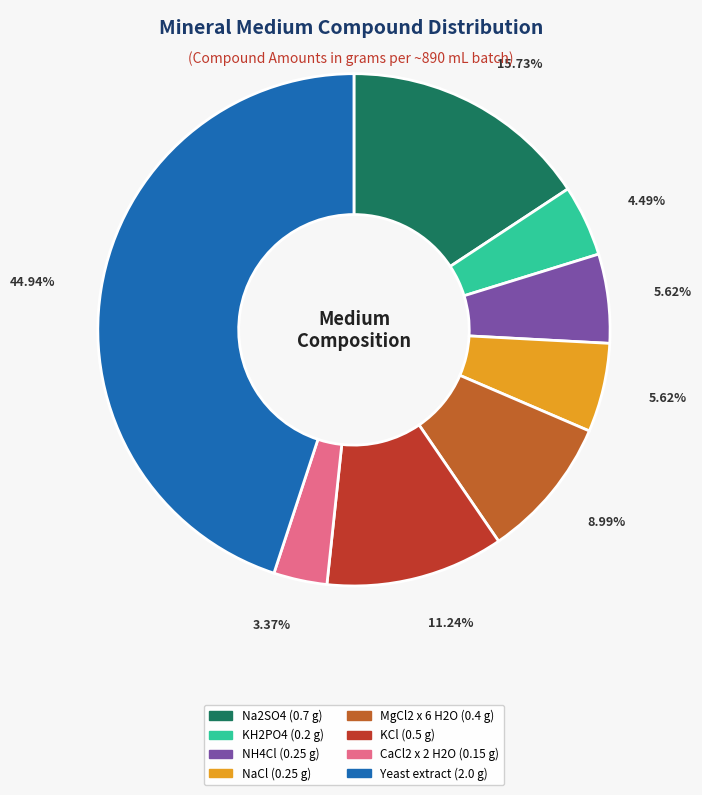

What portion of the pie excludes Na2SO4?

84.3%